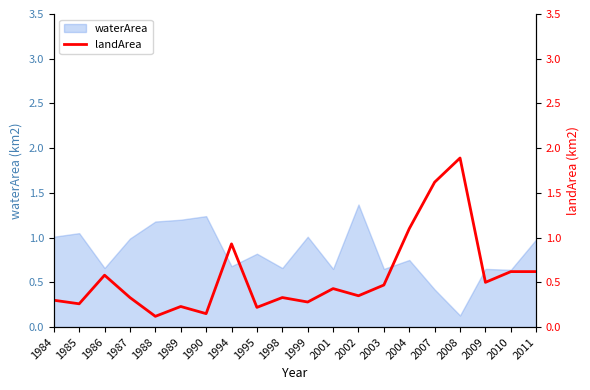

Which category has the highest value across all series?

2008